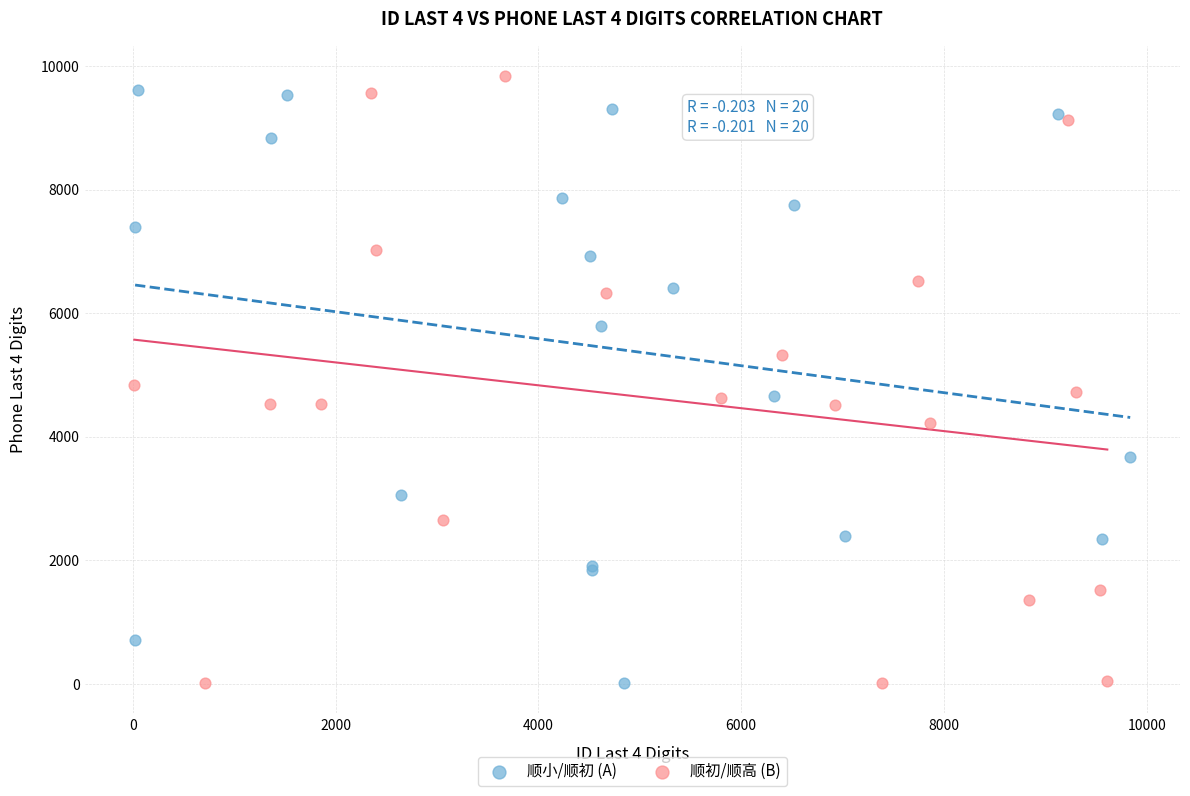

Which series contains the highest Y value?

顺初/顺高 (B)